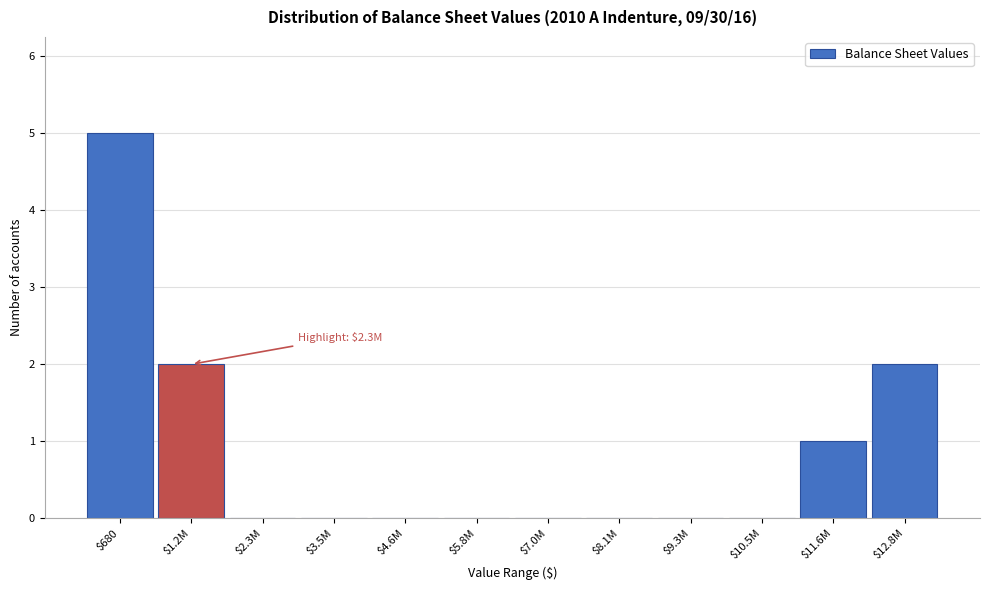

What is the maximum value shown in the chart?

5